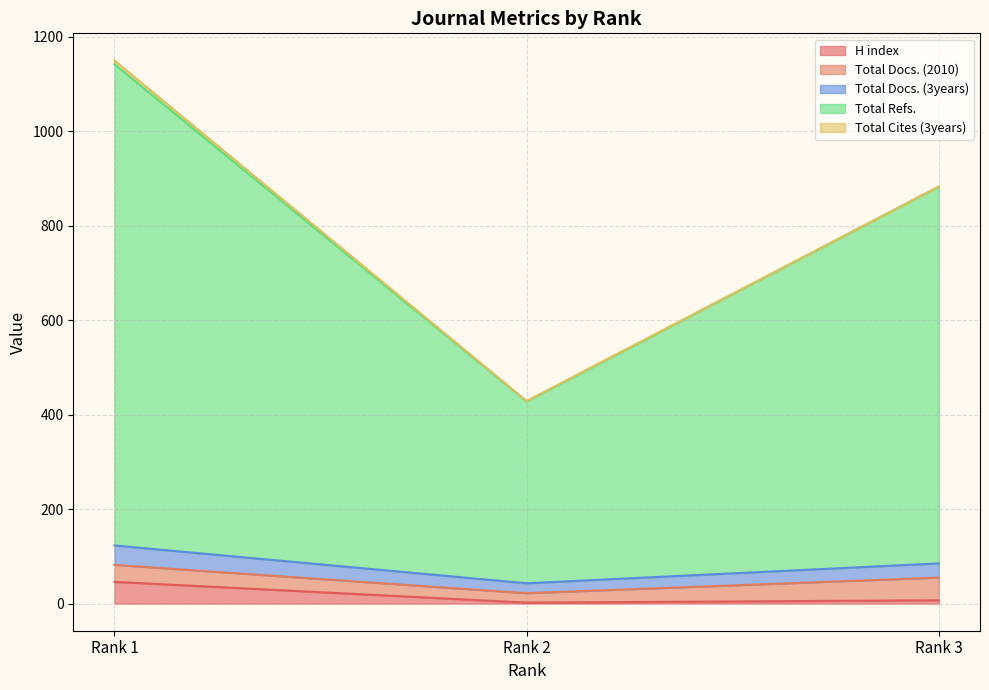

At which category is the sum across all series the highest?

Rank 1